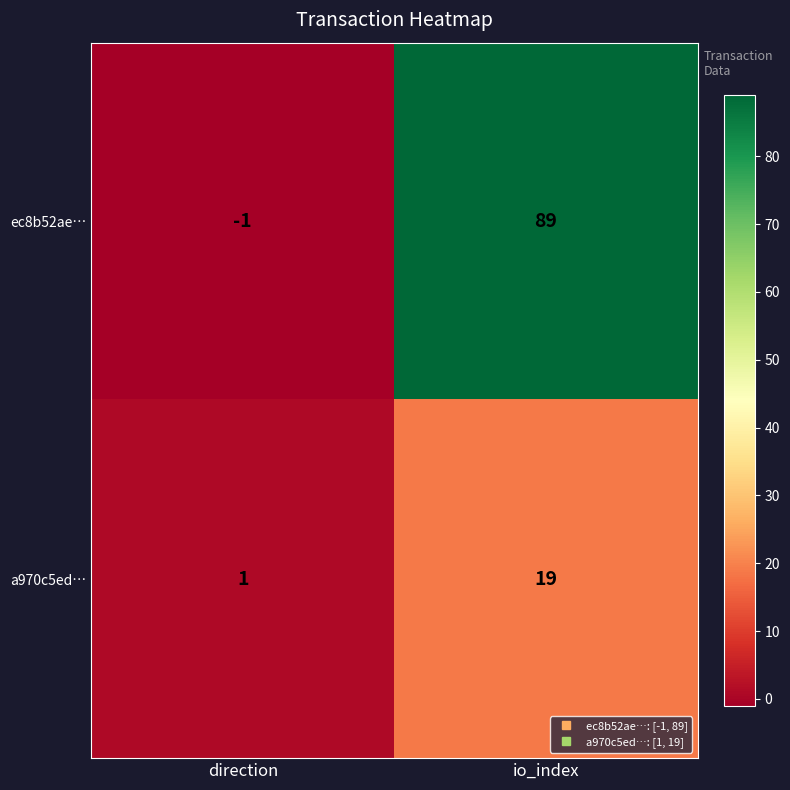

What is the minimum value shown in the chart?

-1